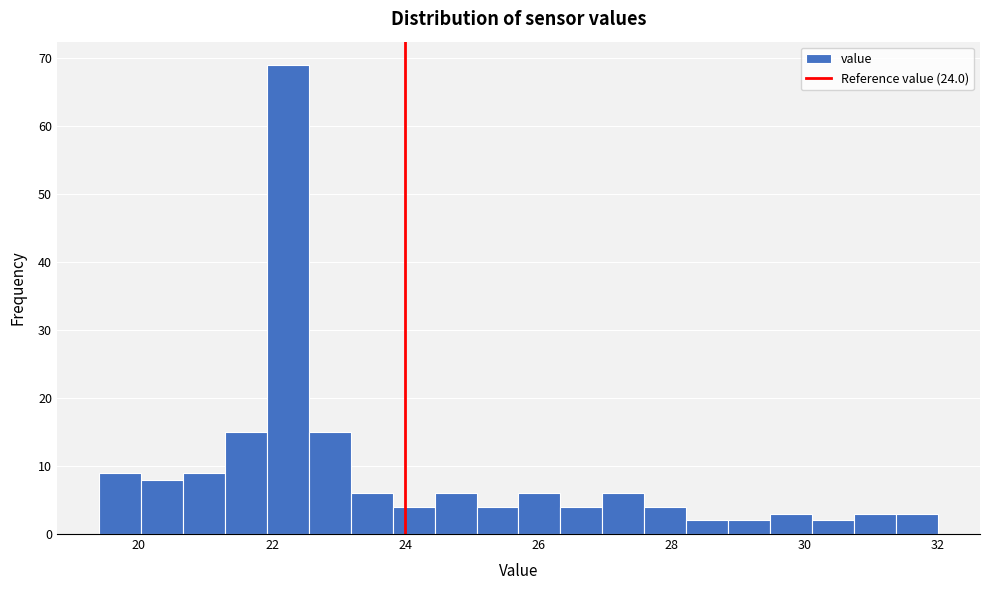

Around what value on the x-axis is the tallest bar? Give the approximate position of its centre, as read against the axis.

22.2